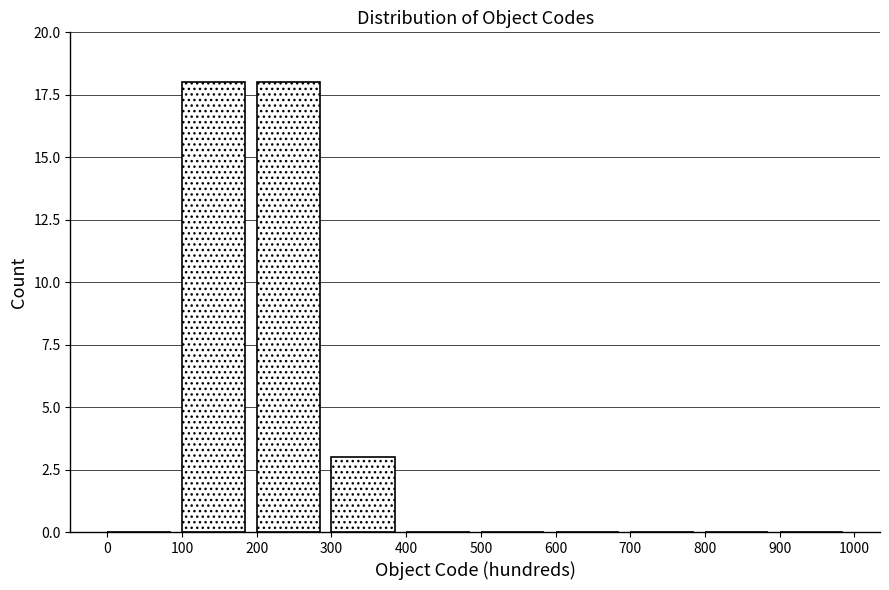

Reading left to right, transcribe this chart: for each bar, give the range it covers on the x-axis and its height. The values are not printed on the chart, so give them approximately, as read against the axis.

0 to 100: 0
100 to 200: 18
200 to 300: 18
300 to 400: 3
400 to 500: 0
500 to 600: 0
600 to 700: 0
700 to 800: 0
800 to 900: 0
900 to 1000: 0